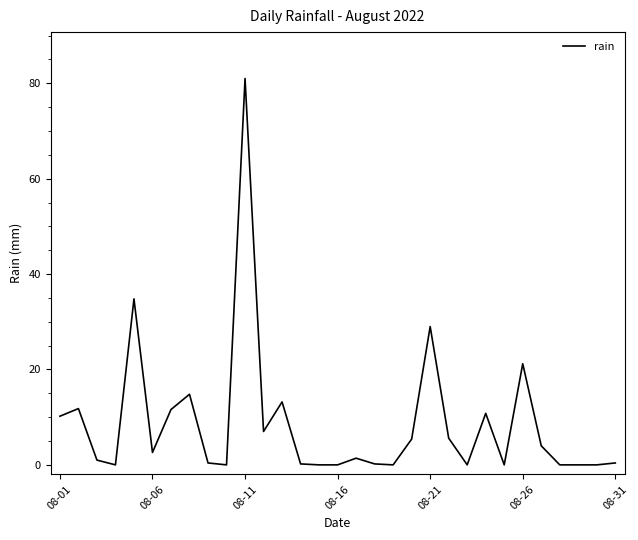

What is the maximum value shown in the chart?

81.0